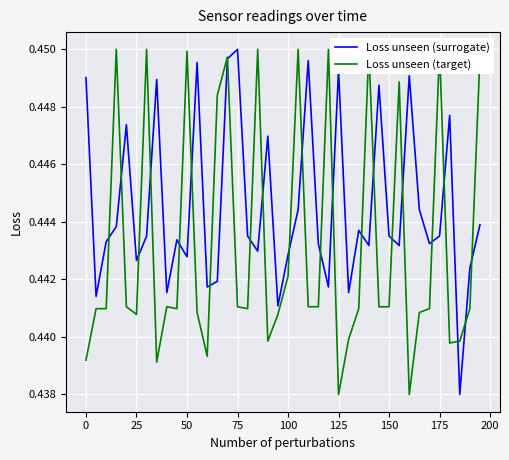

Reading left to right, list all the values displayed in this chart.

Loss unseen (surrogate): 0.4	0.4	0.4	0.4	0.4	0.4	0.4	0.4	0.4	0.4	0.4	0.4	0.4	0.4	0.4	0.5	0.4	0.4	0.4	0.4	0.4	0.4	0.4	0.4	0.4	0.4	0.4	0.4	0.4	0.4	0.4	0.4	0.4	0.4	0.4	0.4	0.4	0.4	0.4	0.4
Loss unseen (target): 0.4	0.4	0.4	0.5	0.4	0.4	0.5	0.4	0.4	0.4	0.4	0.4	0.4	0.4	0.4	0.4	0.4	0.5	0.4	0.4	0.4	0.5	0.4	0.4	0.5	0.4	0.4	0.4	0.5	0.4	0.4	0.4	0.4	0.4	0.4	0.5	0.4	0.4	0.4	0.4